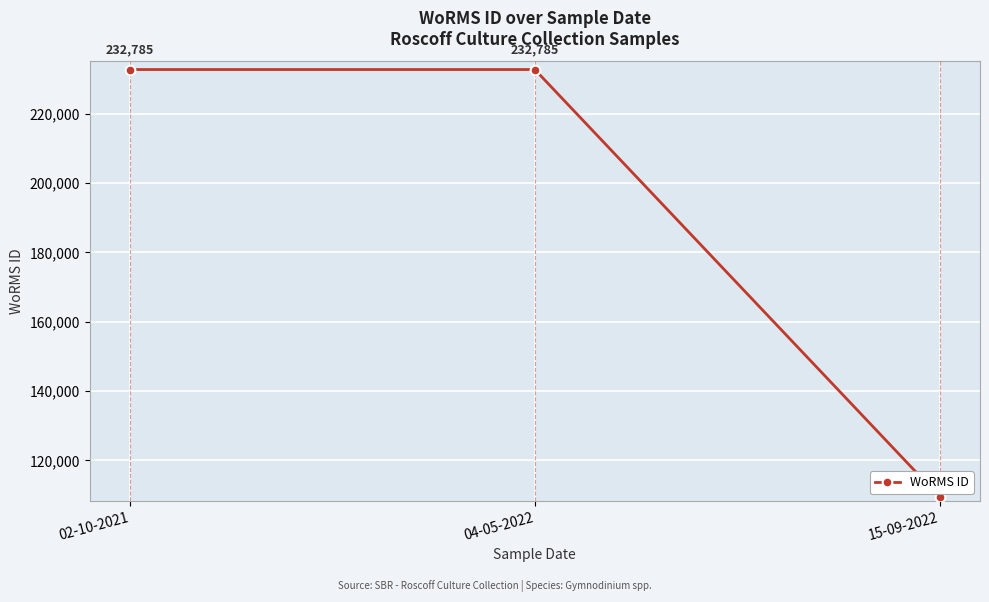

What is the average value?

191682